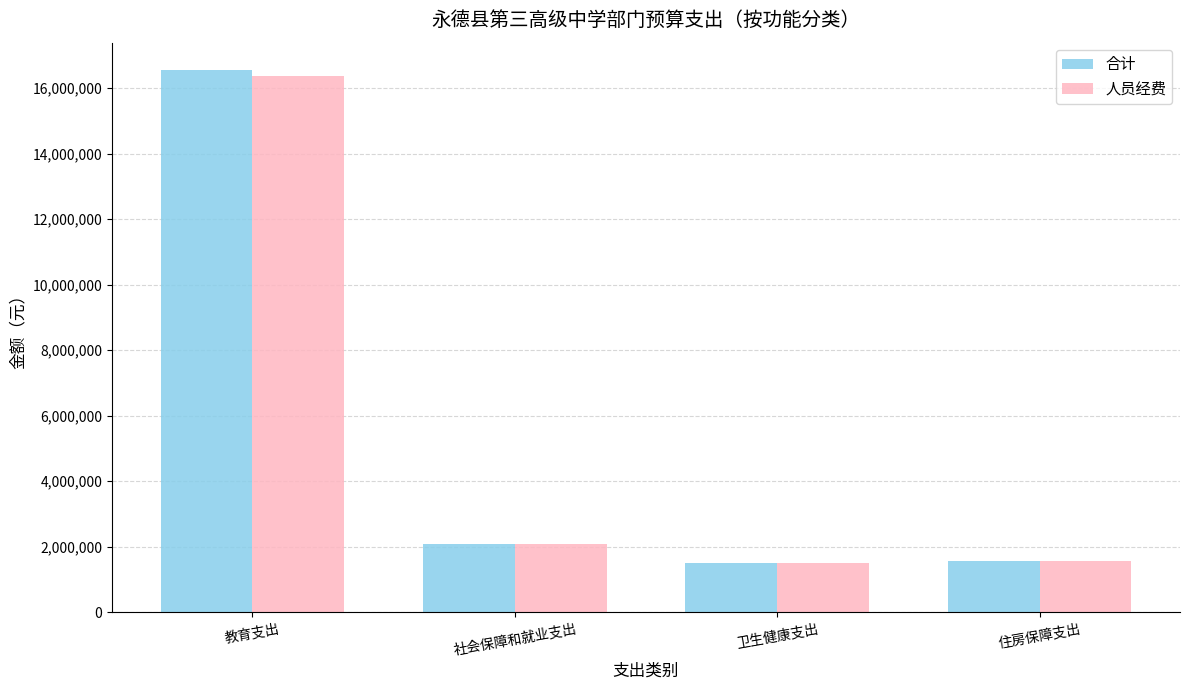

At which category does the chart reach its peak across all series?

教育支出